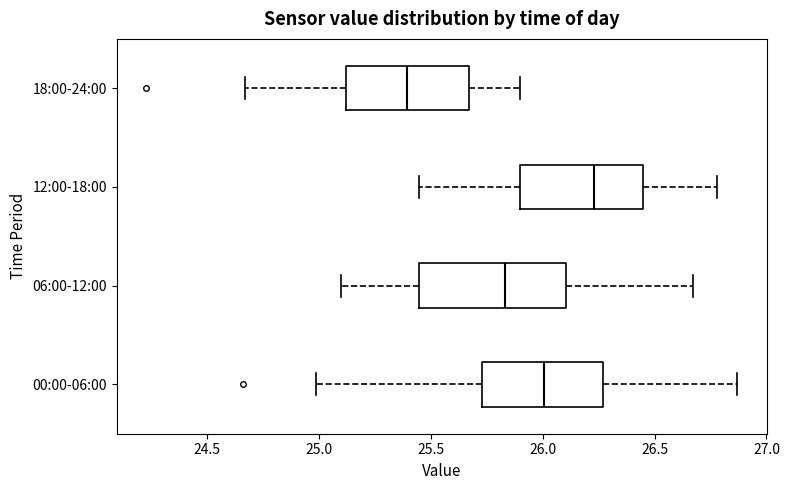

Reading bottom to top, transcribe this box plot: for each box, give where its median line is, the range the box spans, and where its two whiskers end, as read against the x-axis. The values are not printed on the chart, so give them approximately, as read against the axis.

00:00-06:00: median 26.00, box 25.75 to 26.25, whiskers 25.00 to 26.85
06:00-12:00: median 25.85, box 25.45 to 26.10, whiskers 25.10 to 26.65
12:00-18:00: median 26.25, box 25.90 to 26.45, whiskers 25.45 to 26.80
18:00-24:00: median 25.40, box 25.10 to 25.65, whiskers 24.65 to 25.90